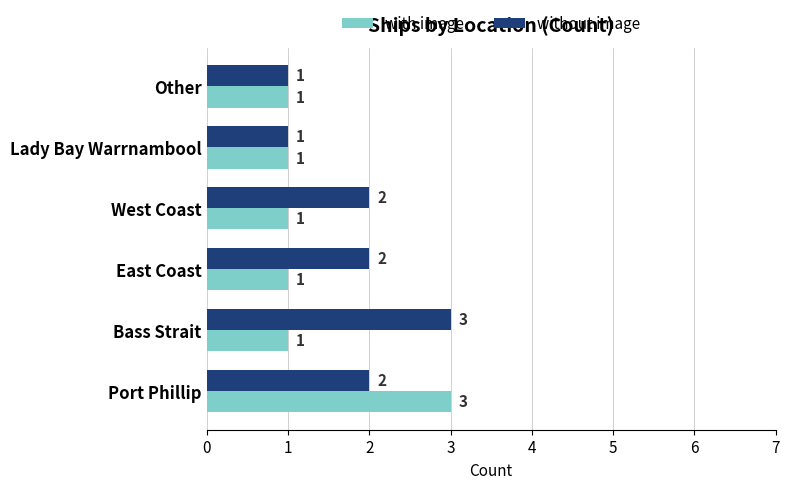

Is the value of with image at East Coast greater than the value of without image at Port Phillip?

No